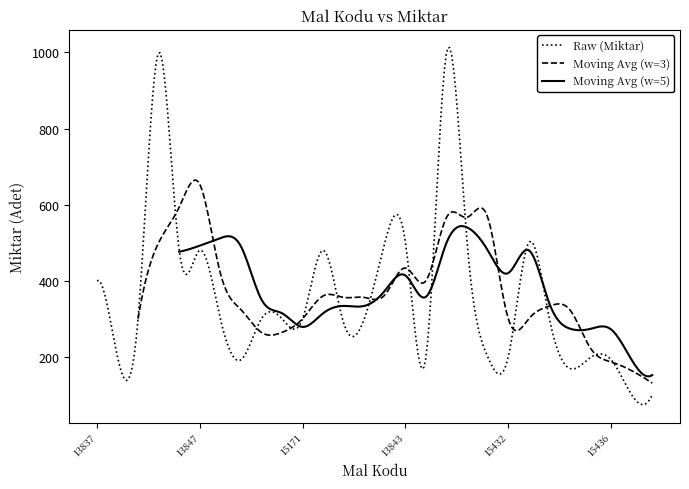

What is the maximum value for Raw (Miktar)?

1012.9